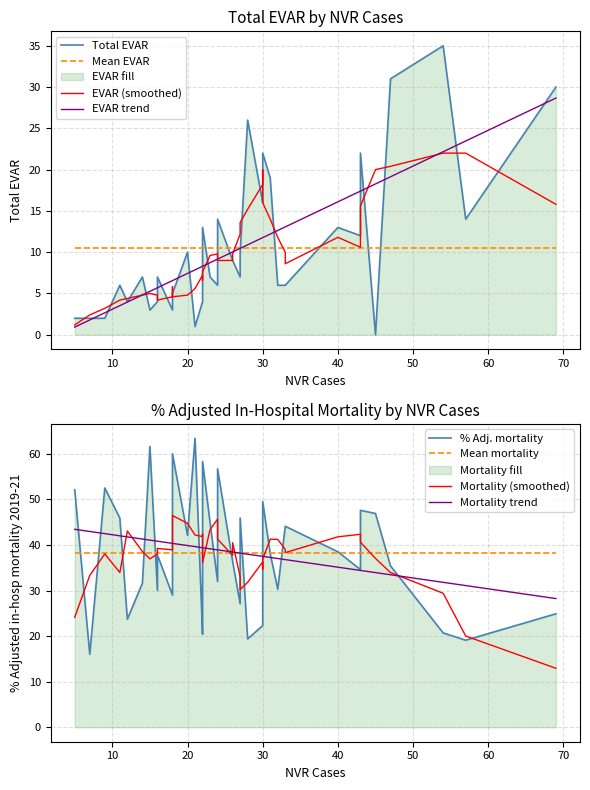

What is the value of the % Adjusted in-hosp mortality 2019-21 point at the 8th from the left?

30.0